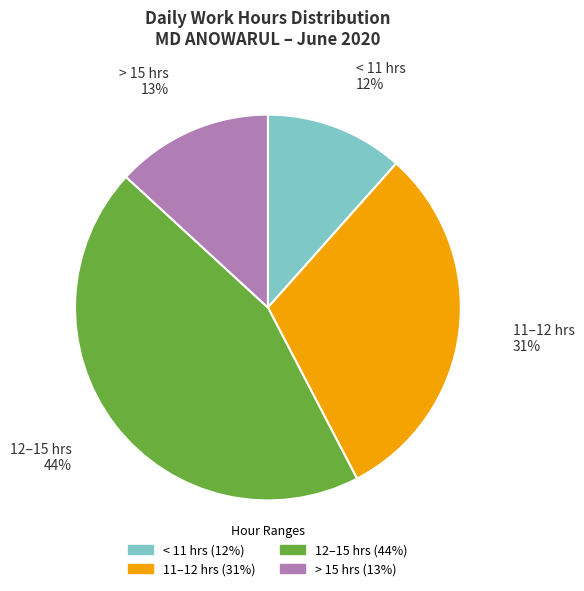

Is there a majority slice in this chart?

No